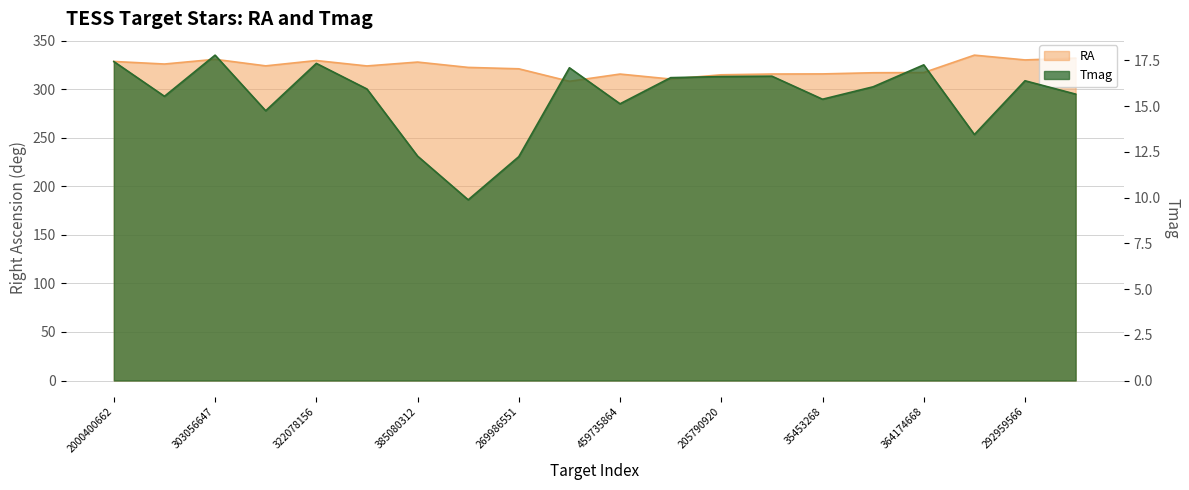

How many values in the RA series are below 323?

10